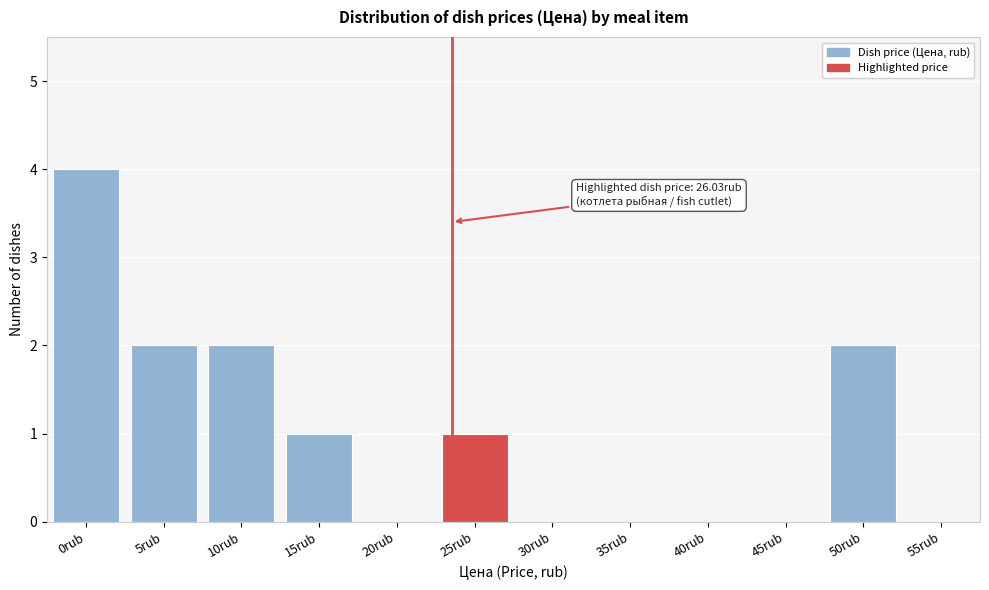

Reading right to left, list all the values displayed in this chart.

55rub=0	50rub=2	45rub=0	40rub=0	35rub=0	30rub=0	25rub=1	20rub=0	15rub=1	10rub=2	5rub=2	0rub=4